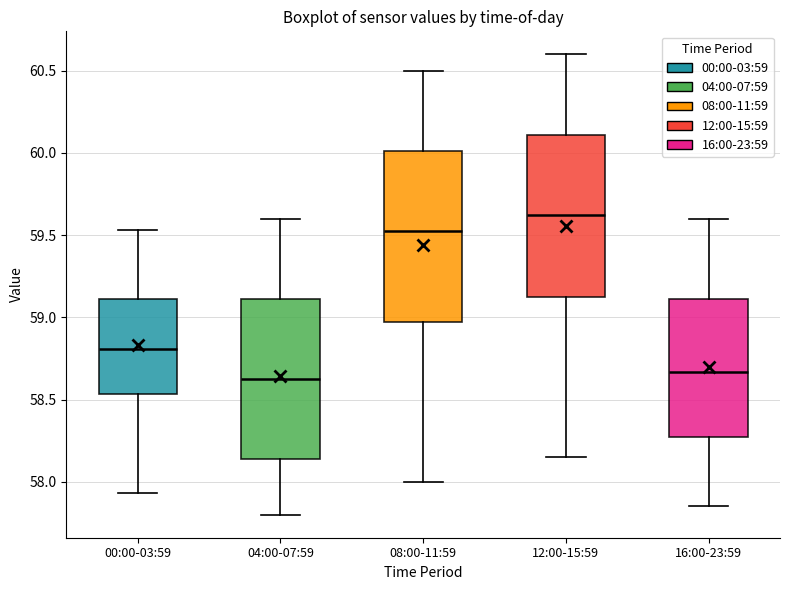

Comparing the boxes themselves (not the whiskers), which one is the tallest?

08:00-11:59